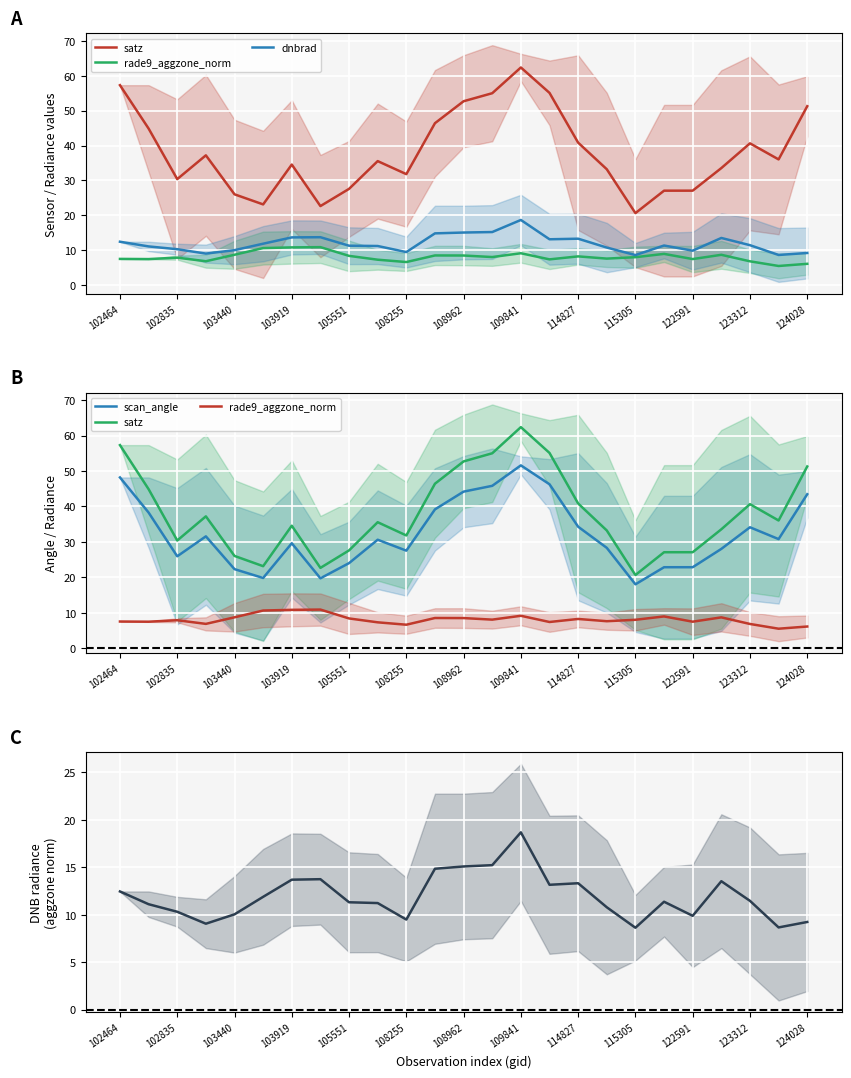

How many lines are shown in the chart?

4